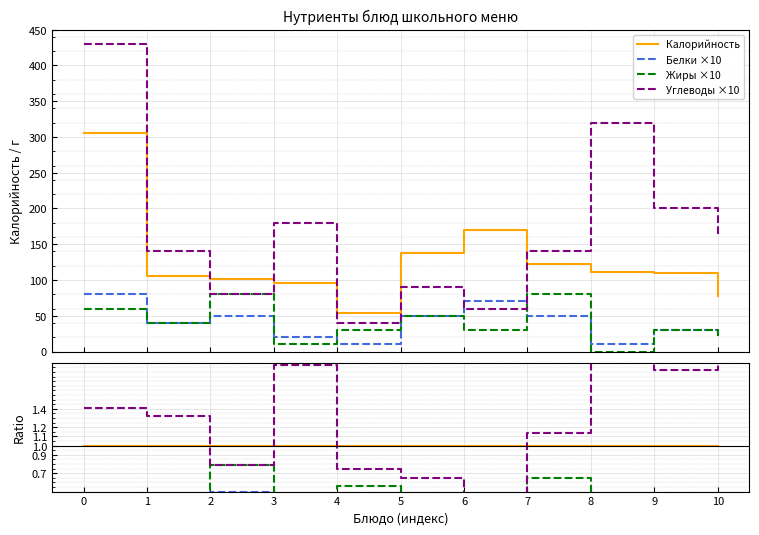

Which series has the widest spread of values?

Углеводы ×10